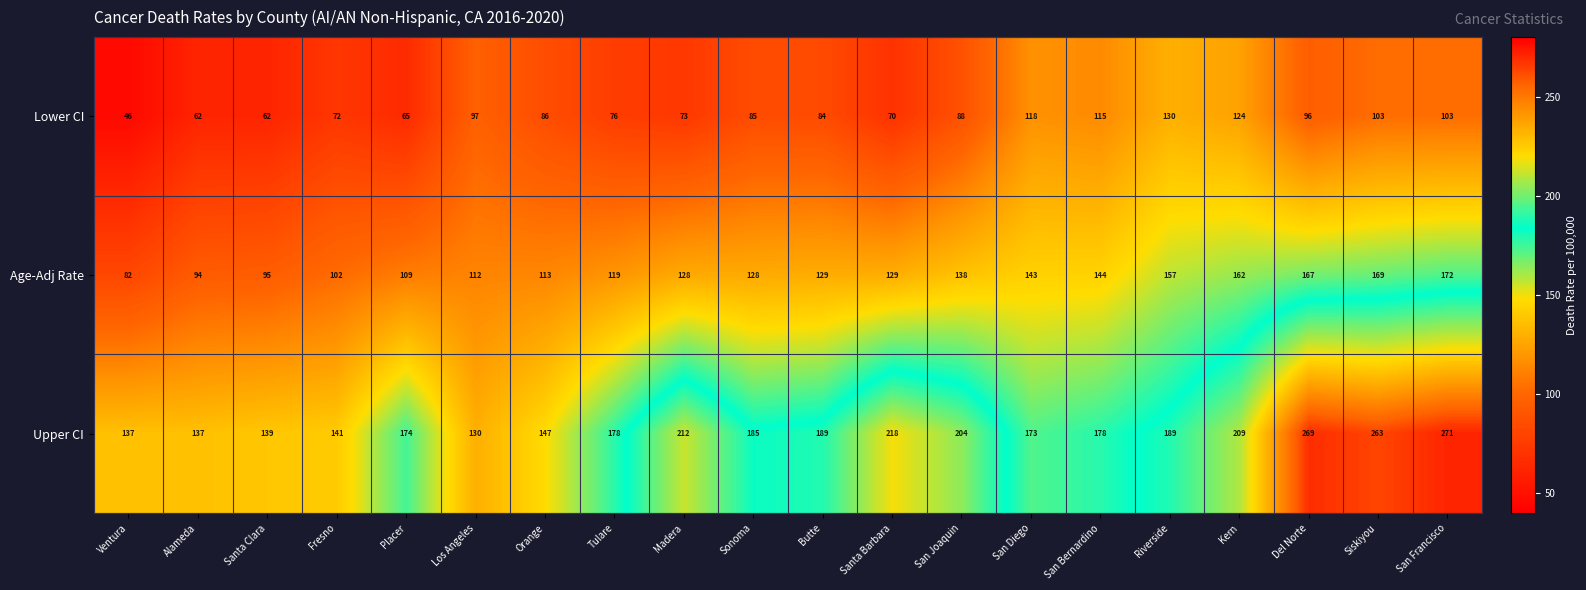

Which series changed the most between Placer and Siskiyou?

Upper CI